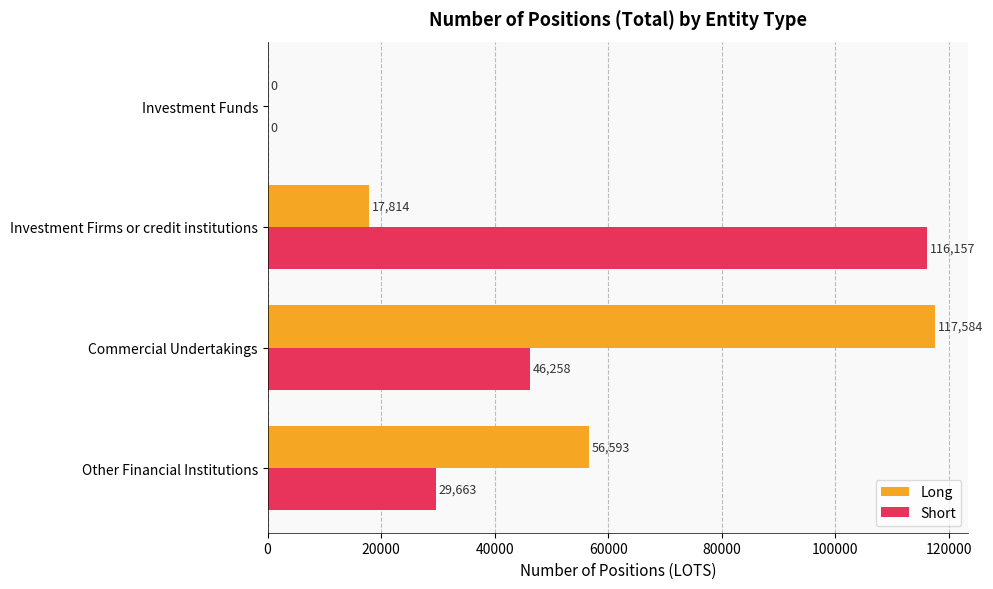

What is the sum of the Long values at Commercial Undertakings and Investment Firms or credit institutions?

135398